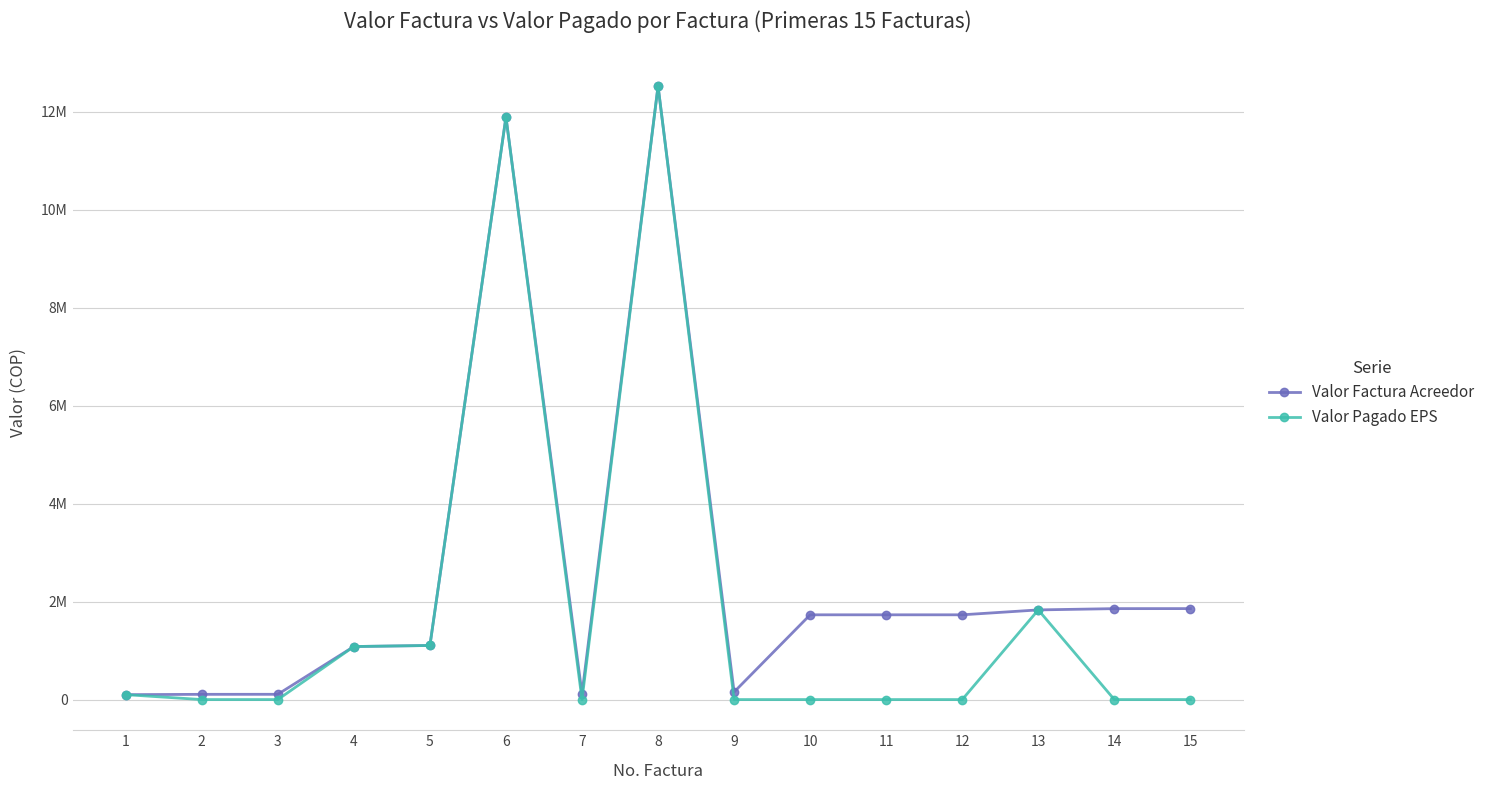

Does the chart have visible grid lines?

Yes